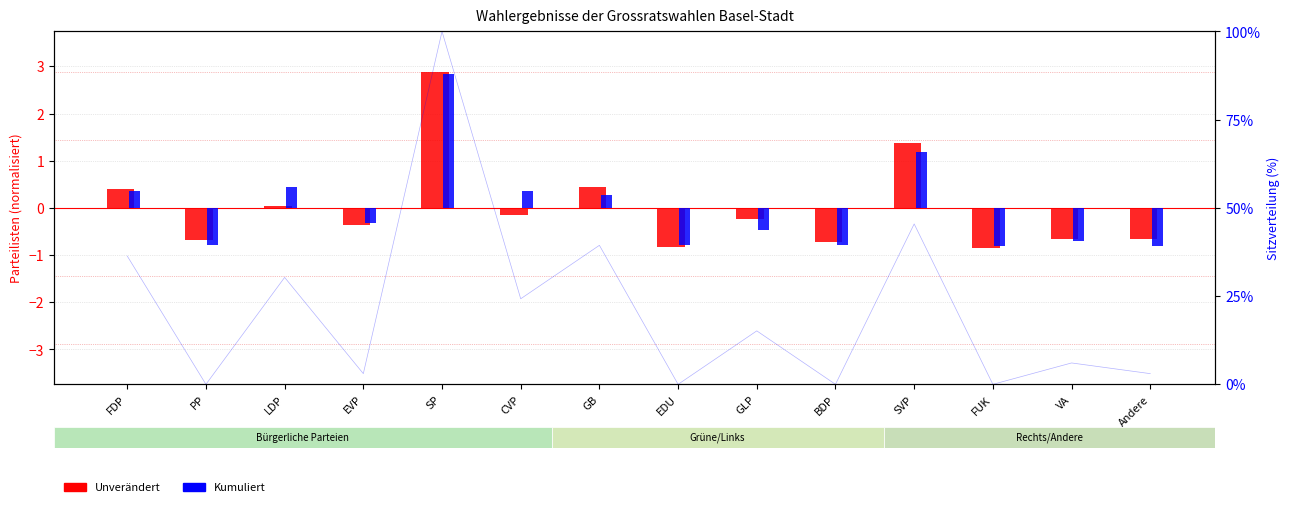

Rank the series by their maximum value, from highest to lowest.

Unverändert, Kumuliert